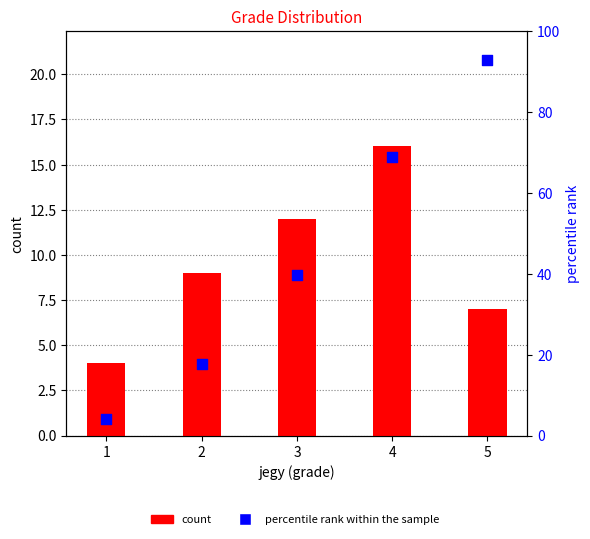

At how many categories does at least one series exceed 32?

3